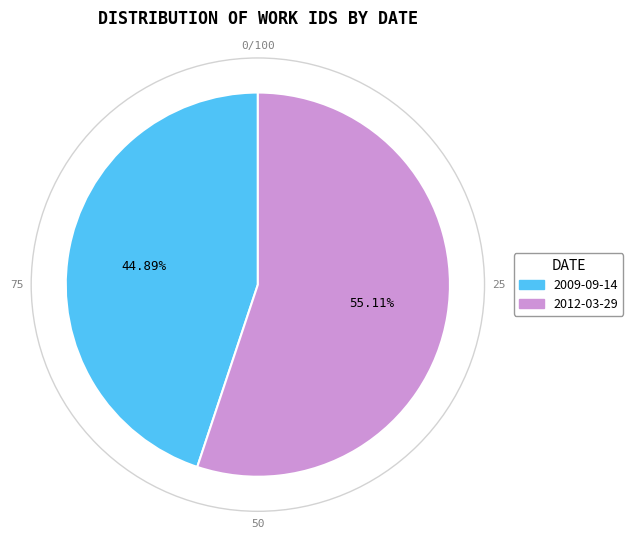

To the nearest percent, what is the difference between the largest and smallest slice percentages?

10%